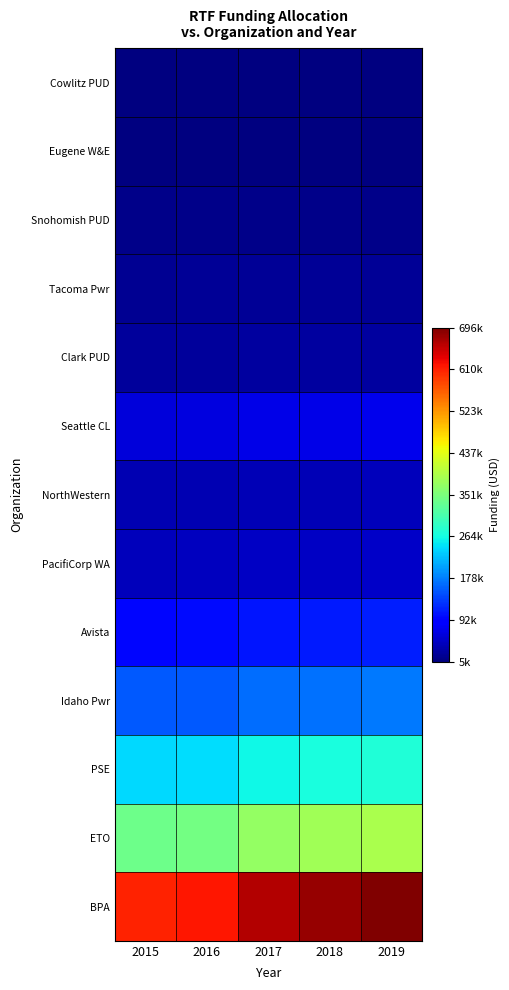

How many series are shown in this chart?

13